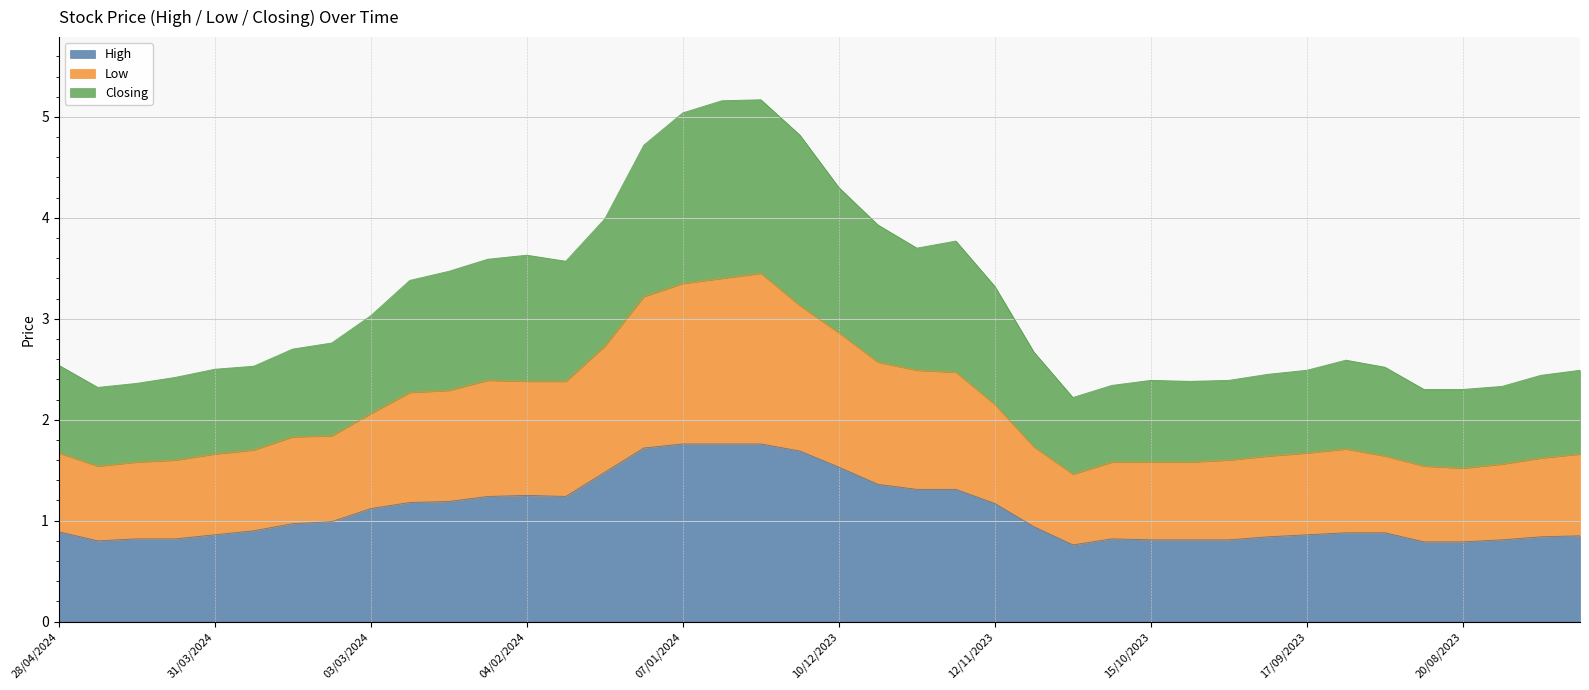

At 10/09/2023, list the series in order from largest to smallest.

Closing, Low, High